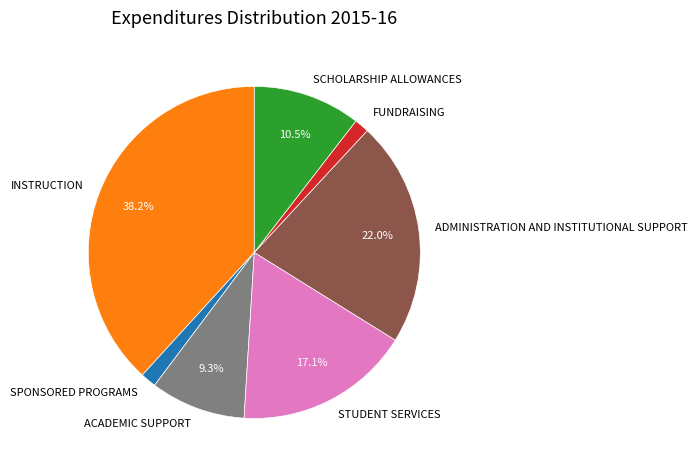

How many slices are in this pie chart?

7